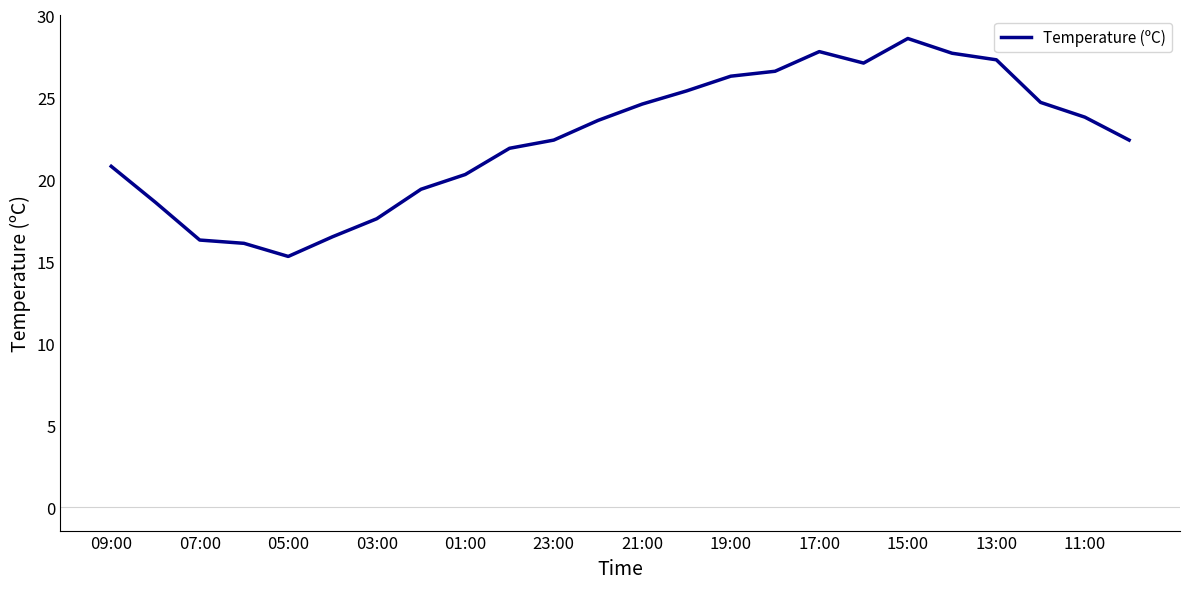

What is the difference between the maximum and minimum values?

13.3